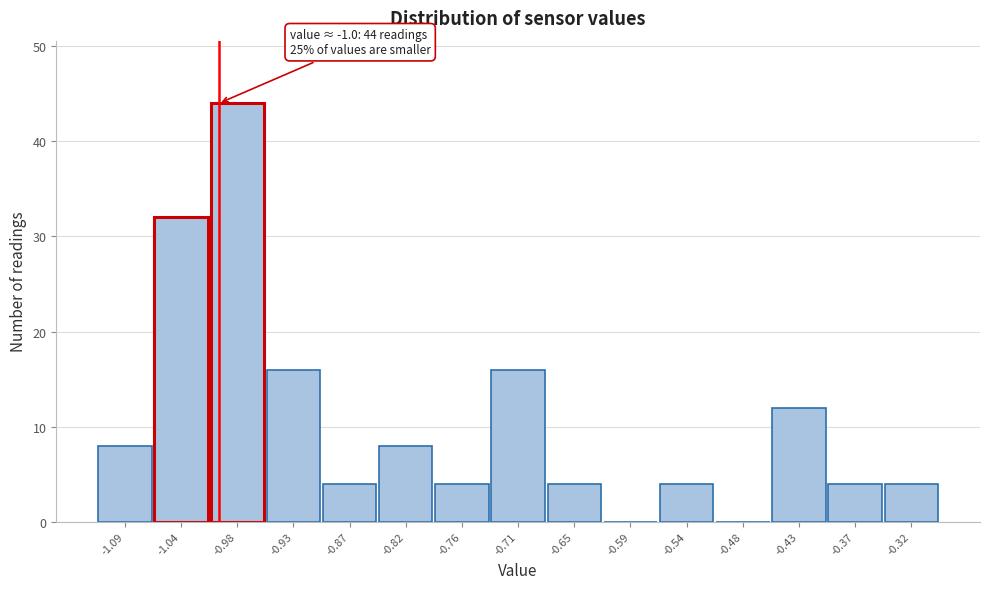

Over which range of the x-axis is the bar tallest?

-1.01 to -0.95